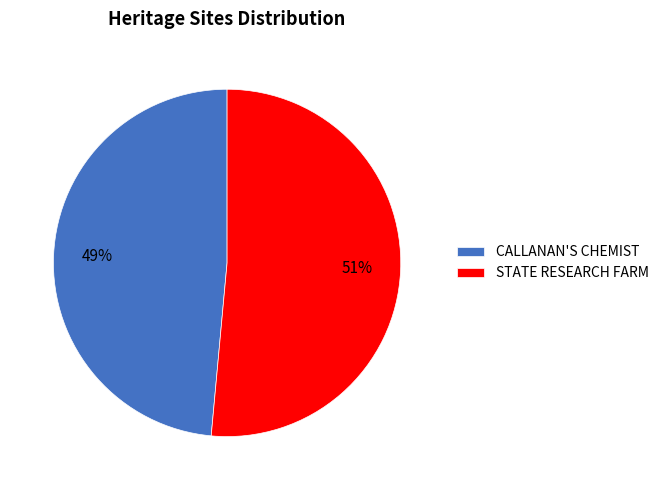

To the nearest percent, what percentage of the pie is CALLANAN'S CHEMIST?

49%